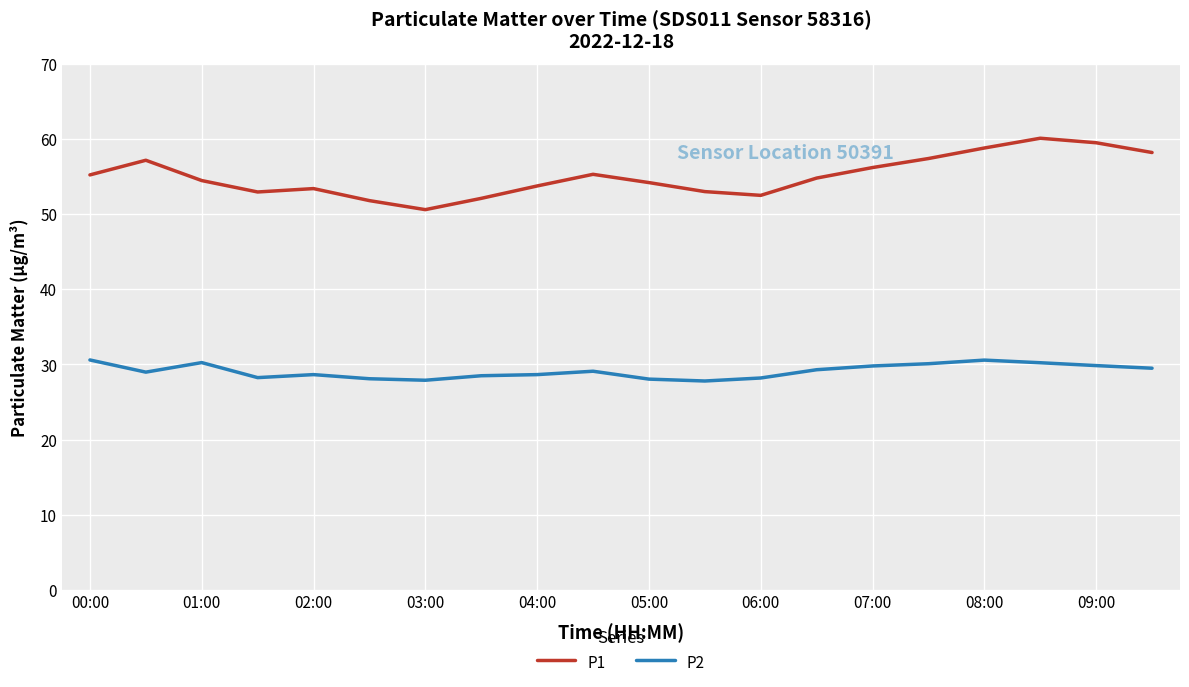

Which series has the widest spread of values?

P1